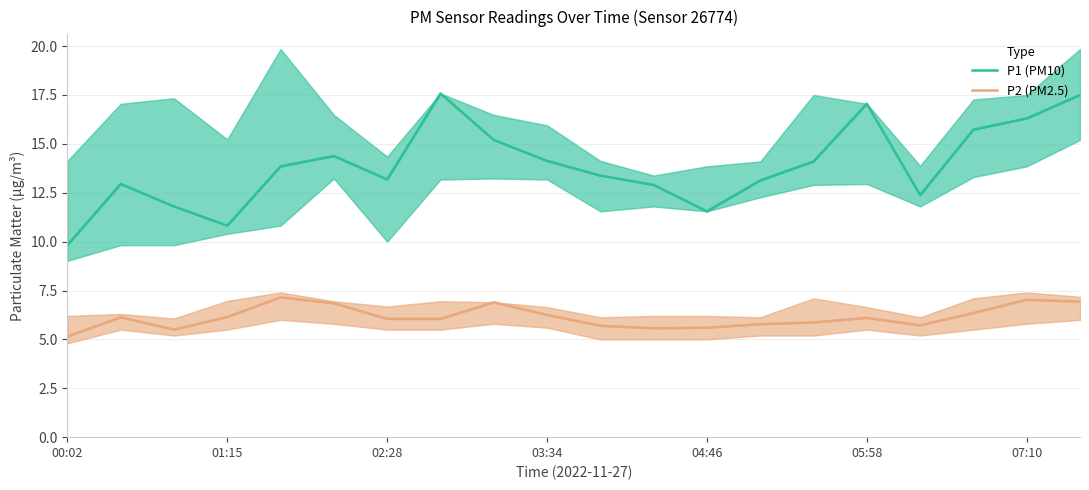

Read the P2 (PM2.5) value at 05:58.

6.1